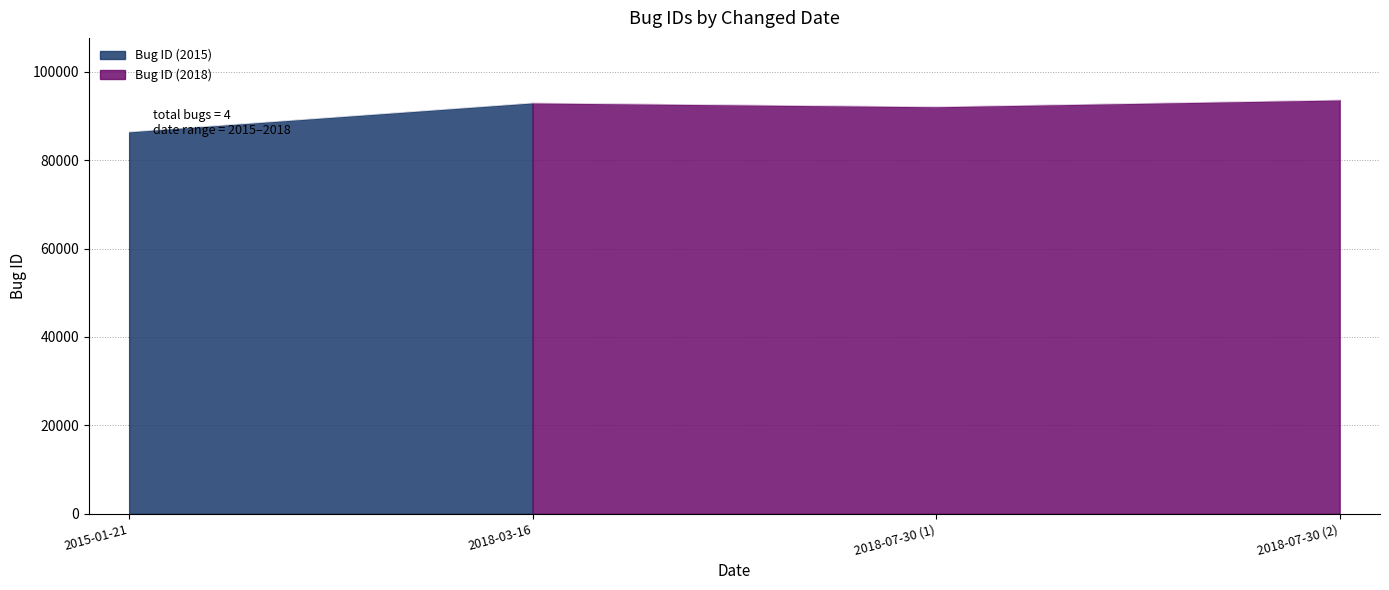

What is the sum of all values?

365116